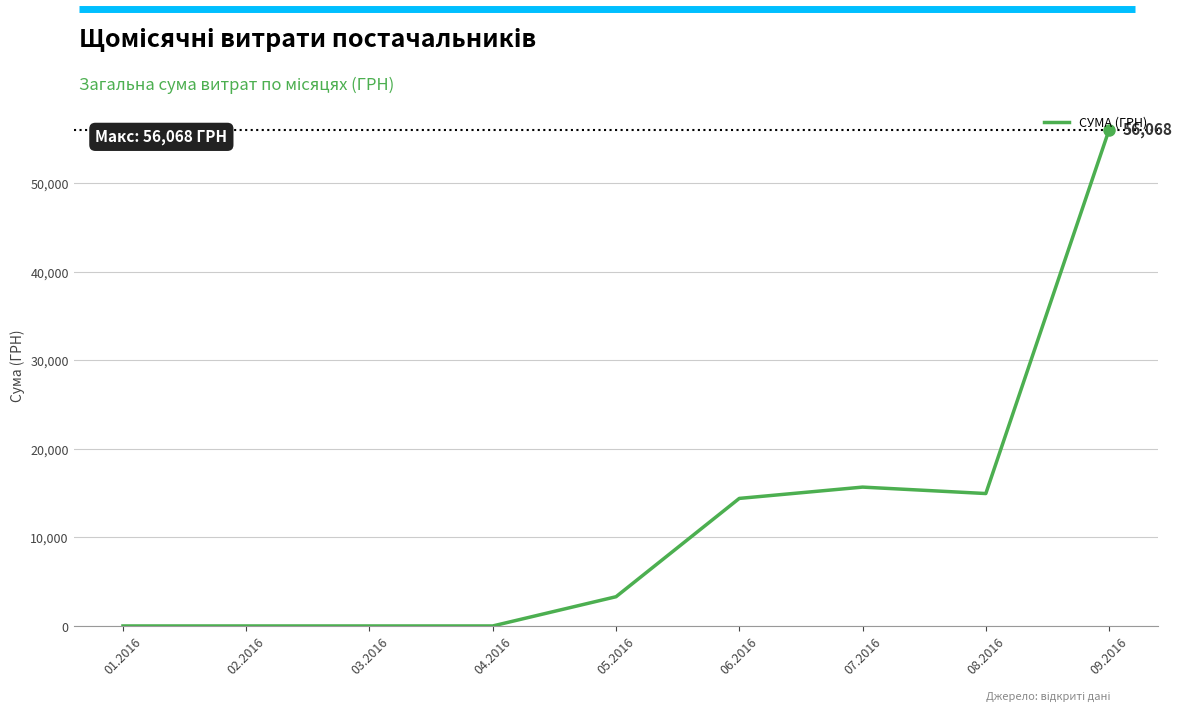

Which has a higher value, 09.2016 or 01.2016?

09.2016